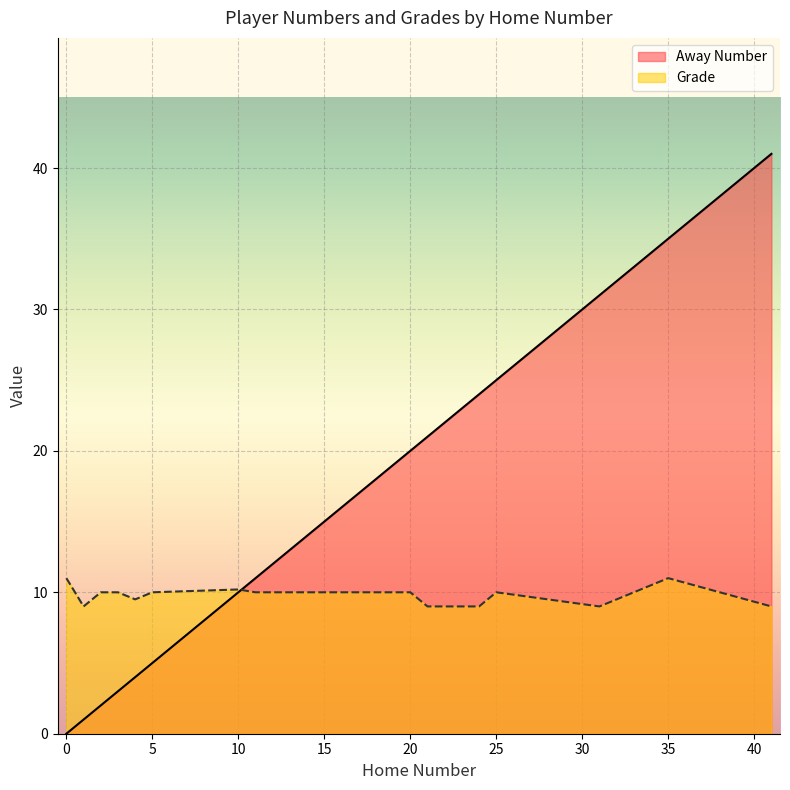

At 0, list the series in order from largest to smallest.

Grade, Away Number